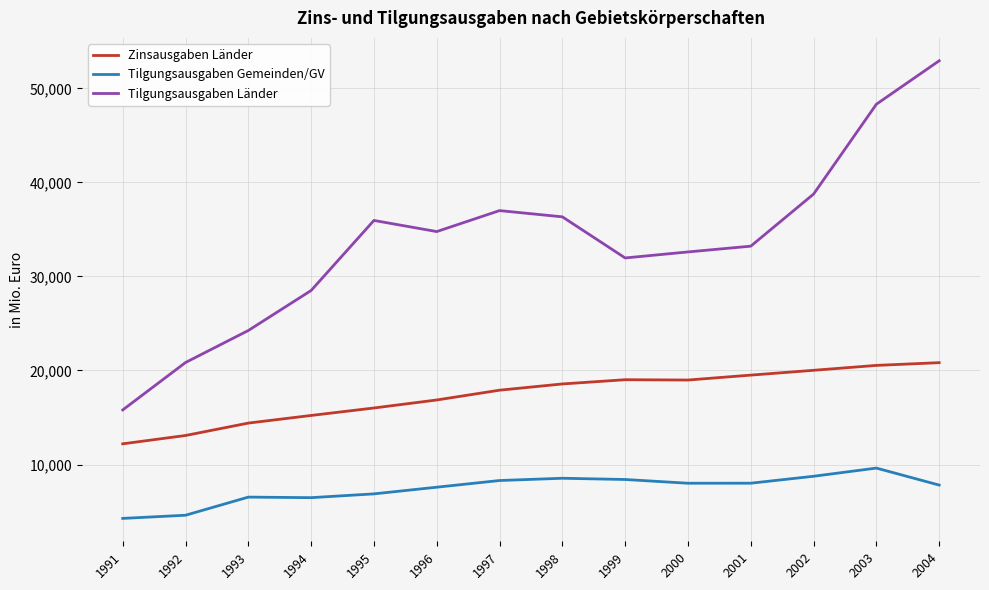

What is the difference between the highest and lowest values at 2003?

38690